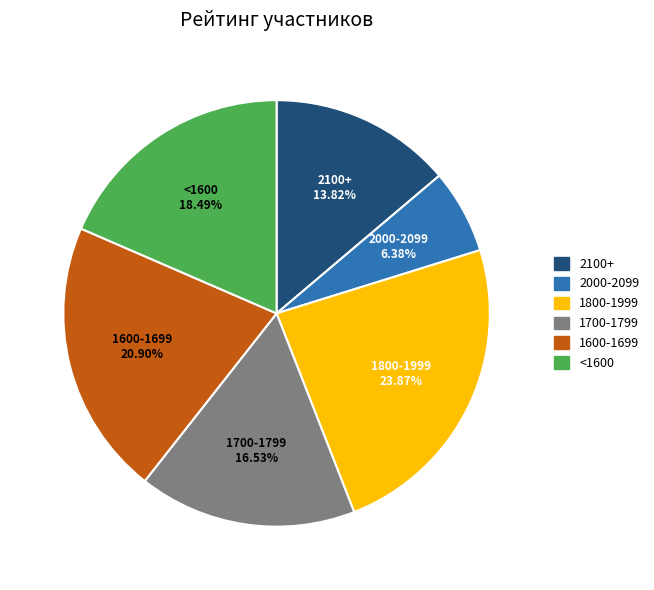

Does 1600-1699 account for over 50% of the chart?

No